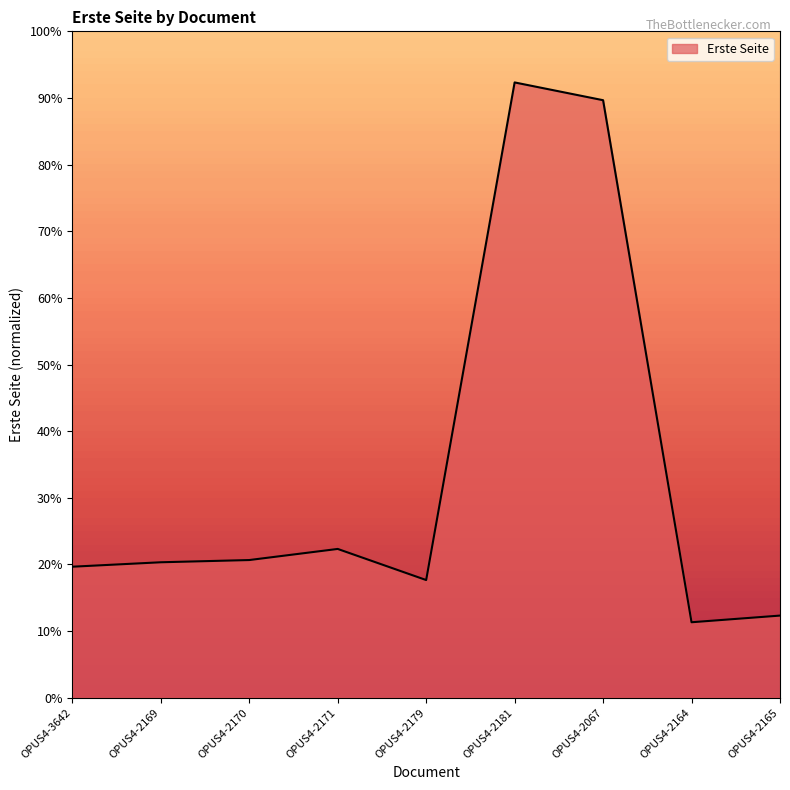

The chart shows a value of 126.6 at OPUS4-2181. True or false?

False